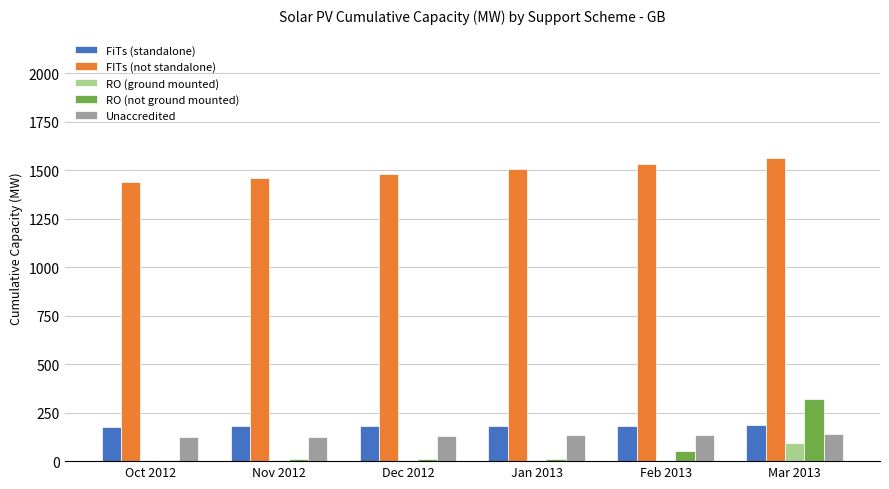

What is the maximum value shown in the chart?

1564.8